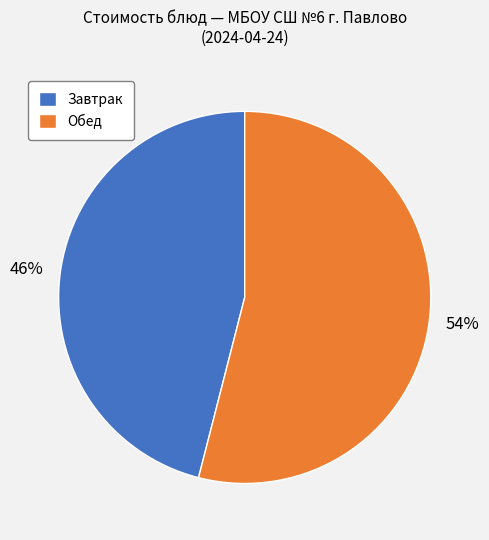

Does any single category account for the majority?

Yes